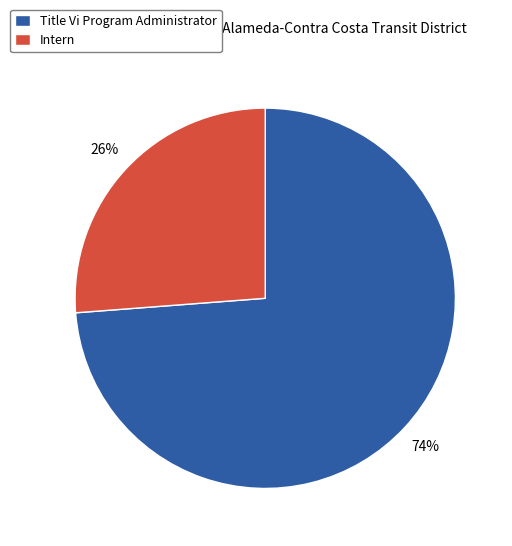

Which slice represents more than half of the pie?

Title Vi Program Administrator